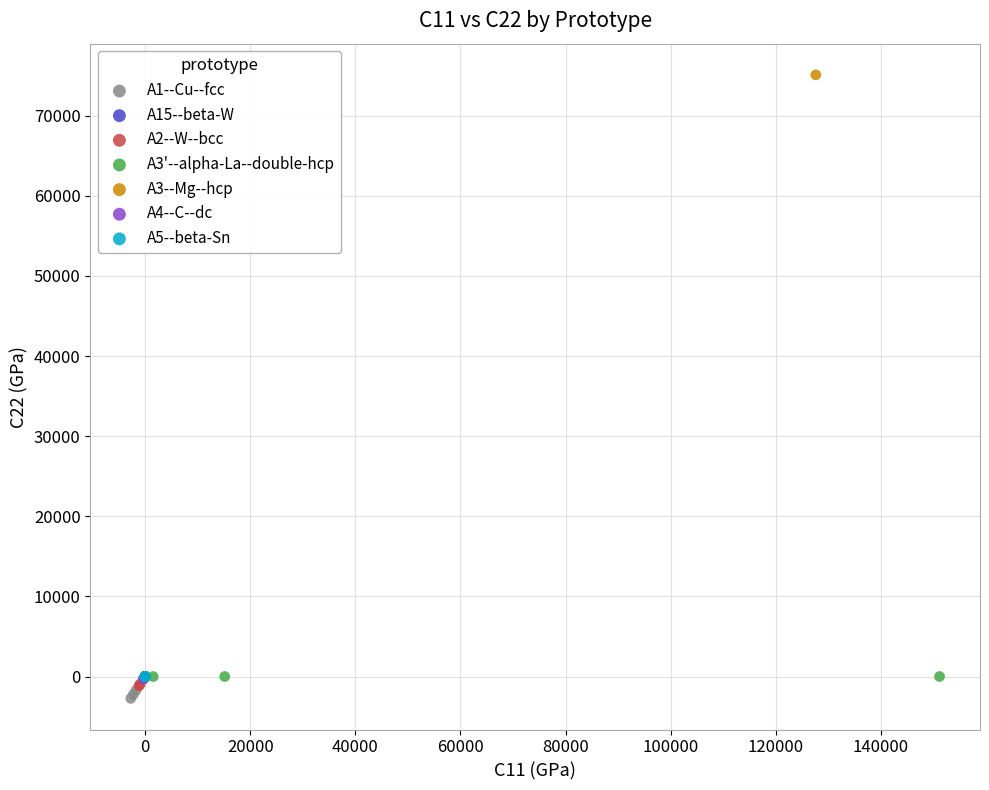

Which series contains the lowest Y value?

A1--Cu--fcc